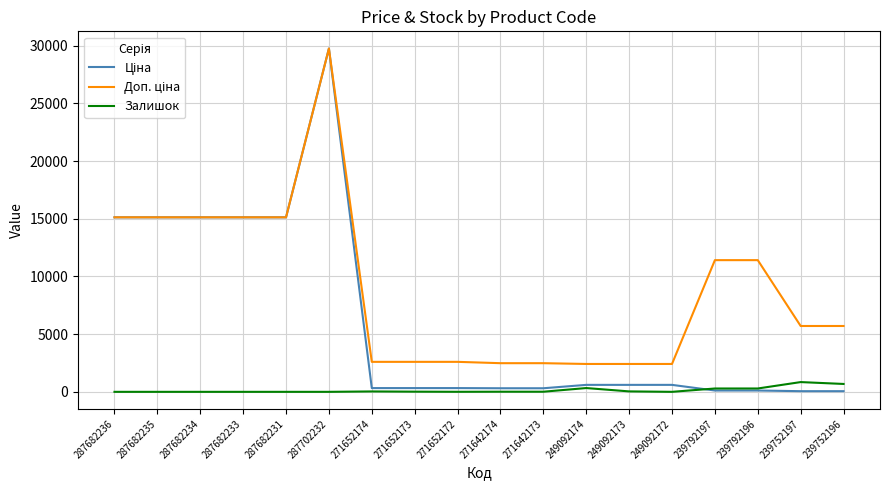

At which category is the sum across all series the highest?

287702232